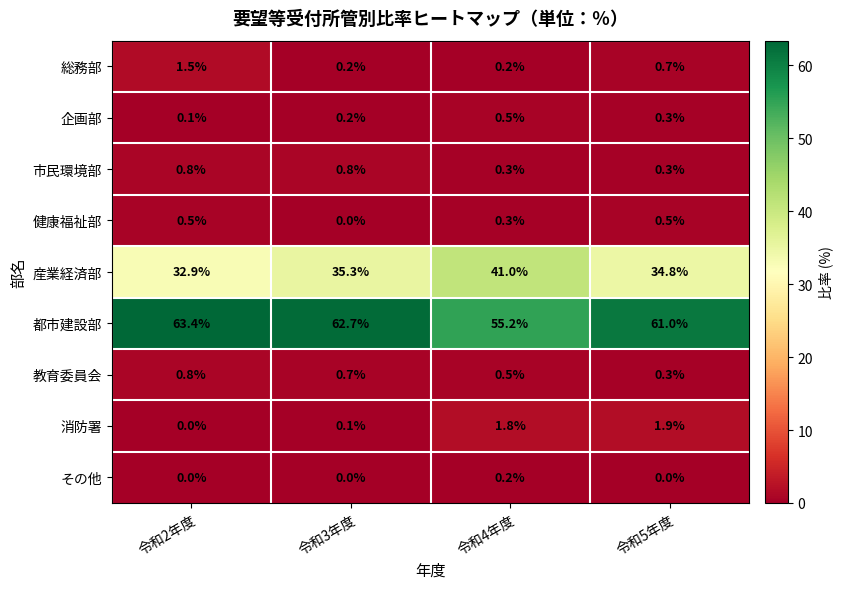

How many values in the 健康福祉部 series exceed 0?

3